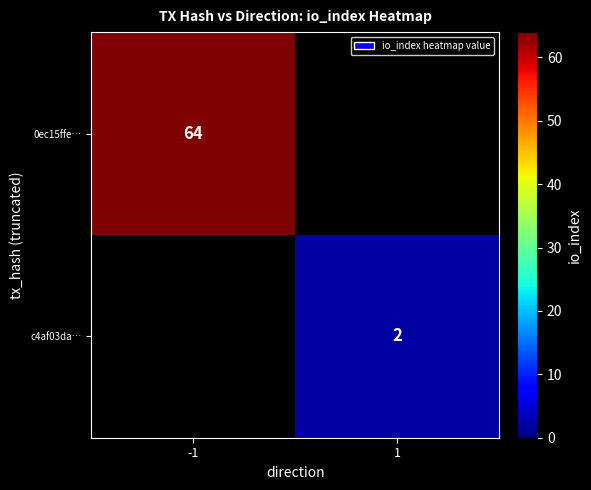

Is it true that c4af03da… equals 2 at 1?

True